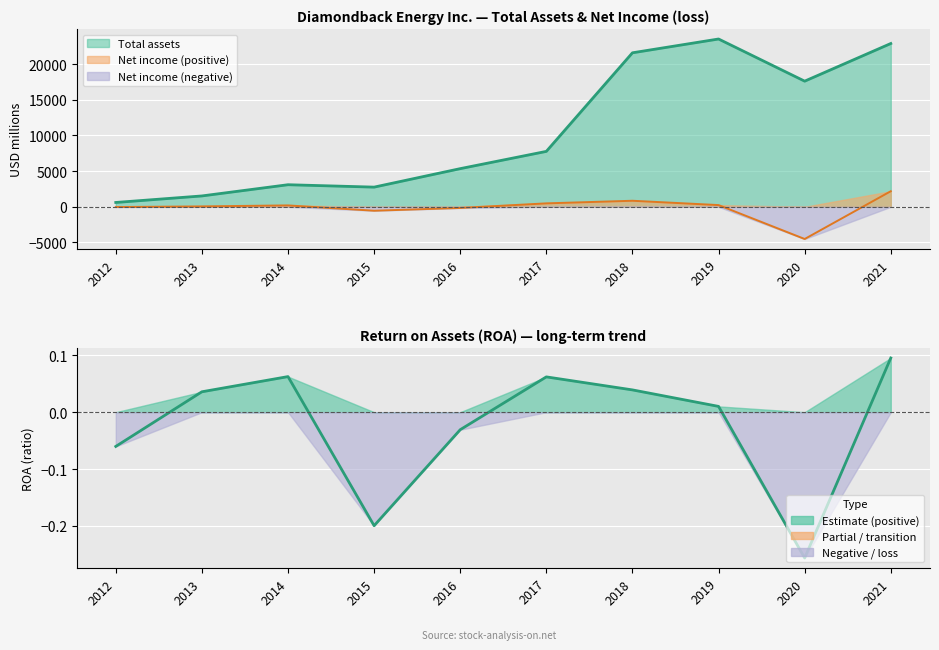

What is the spread (max minus min) of values at 2014?

2901